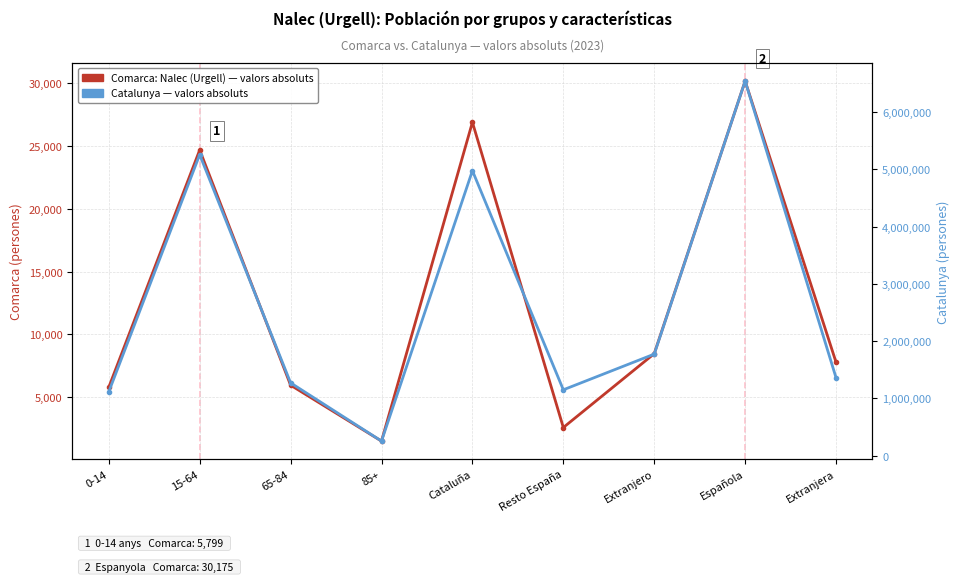

Reading left to right, transcribe all the data shown in this chart.

Comarca: Nalec (Urgell): 0-14=5799	15-64=24687	65-84=5963	85+=1511	Cataluña=26897	Resto España=2592	Extranjero=8471	Española=30175	Extranjera=7785
Catalunya (col_11): 0-14=1116910	15-64=5255889	65-84=1272703	85+=256461	Cataluña=4975830	Resto España=1151646	Extranjero=1774487	Española=6539982	Extranjera=1361981